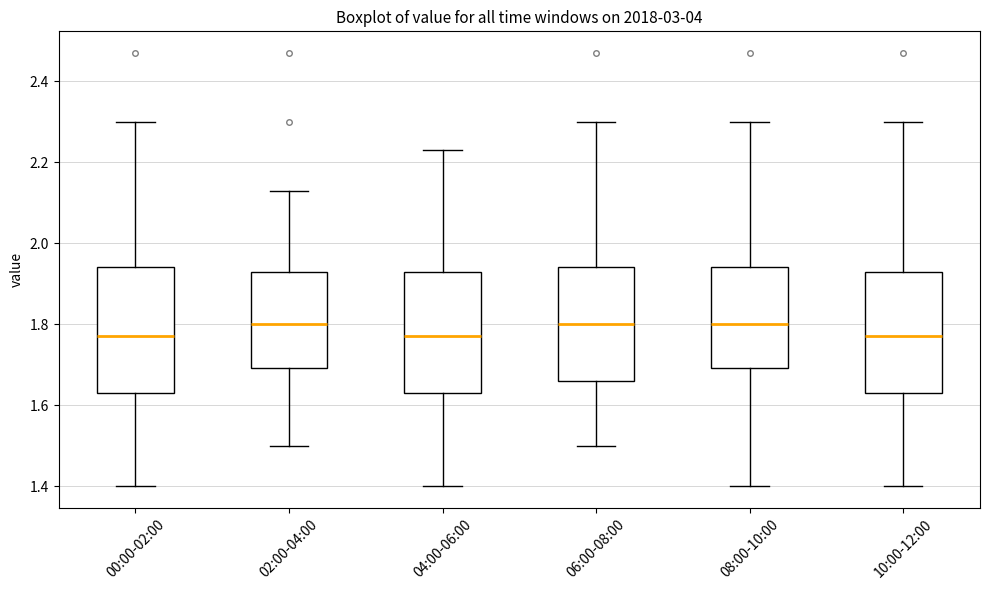

Reading left to right, read every box against the y-axis: the position of its median line, the range the box covers, and the ends of its whiskers. The values are not printed on the chart, so give them approximately, as read against the axis.

00:00-02:00: median 1.78, box 1.64 to 1.94, whiskers 1.40 to 2.30
02:00-04:00: median 1.80, box 1.70 to 1.94, whiskers 1.50 to 2.14
04:00-06:00: median 1.78, box 1.64 to 1.94, whiskers 1.40 to 2.24
06:00-08:00: median 1.80, box 1.66 to 1.94, whiskers 1.50 to 2.30
08:00-10:00: median 1.80, box 1.70 to 1.94, whiskers 1.40 to 2.30
10:00-12:00: median 1.78, box 1.64 to 1.94, whiskers 1.40 to 2.30